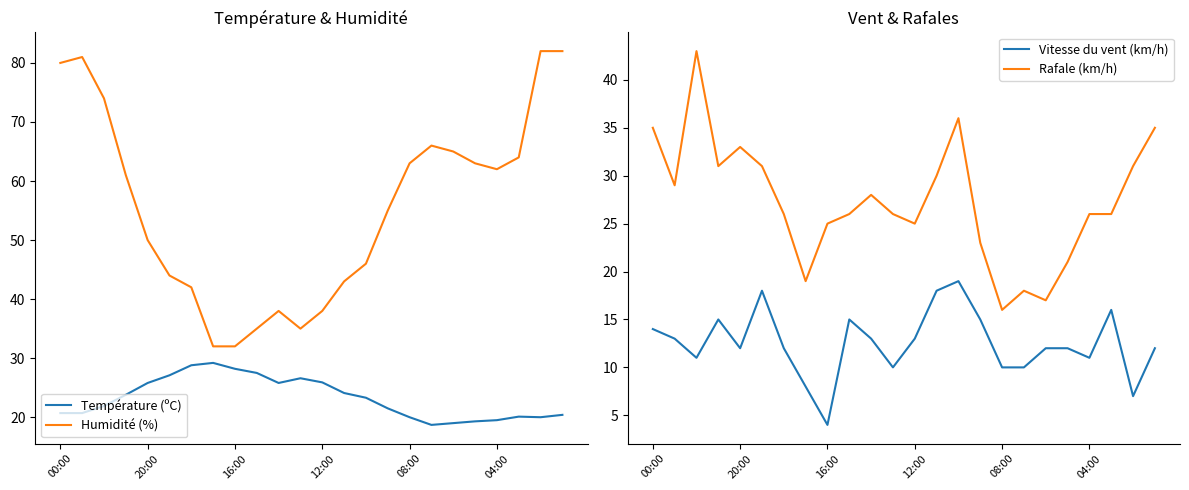

Is it true that Humidité (%) equals 77.2 at 20:00?

False